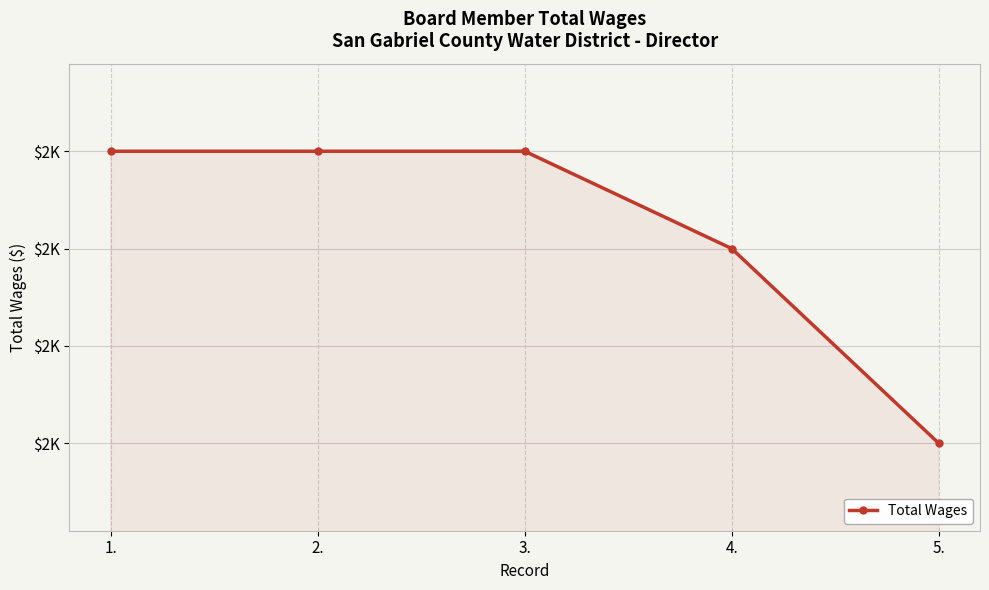

Is it true that the value at 2. is 2400?

True